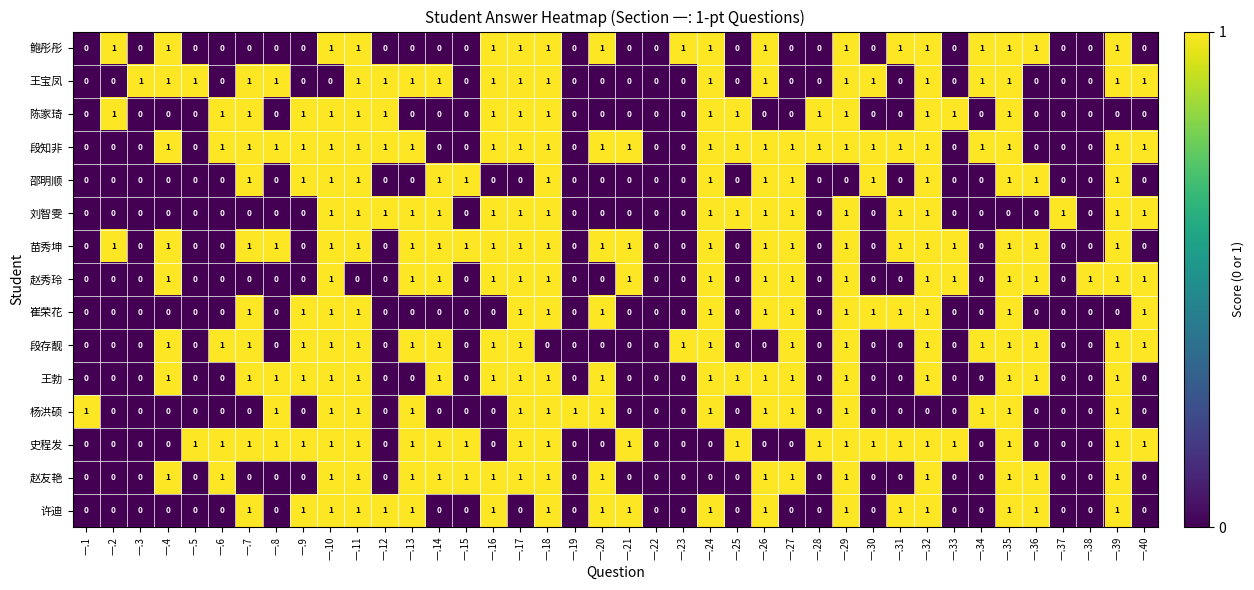

What is the total value across all series at 一.2?

3